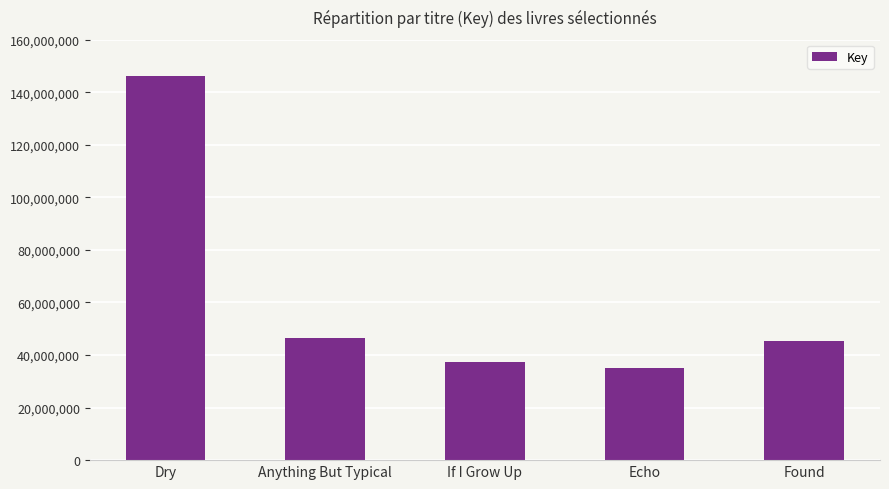

What is the difference between the values at Echo and Anything But Typical?

11535731